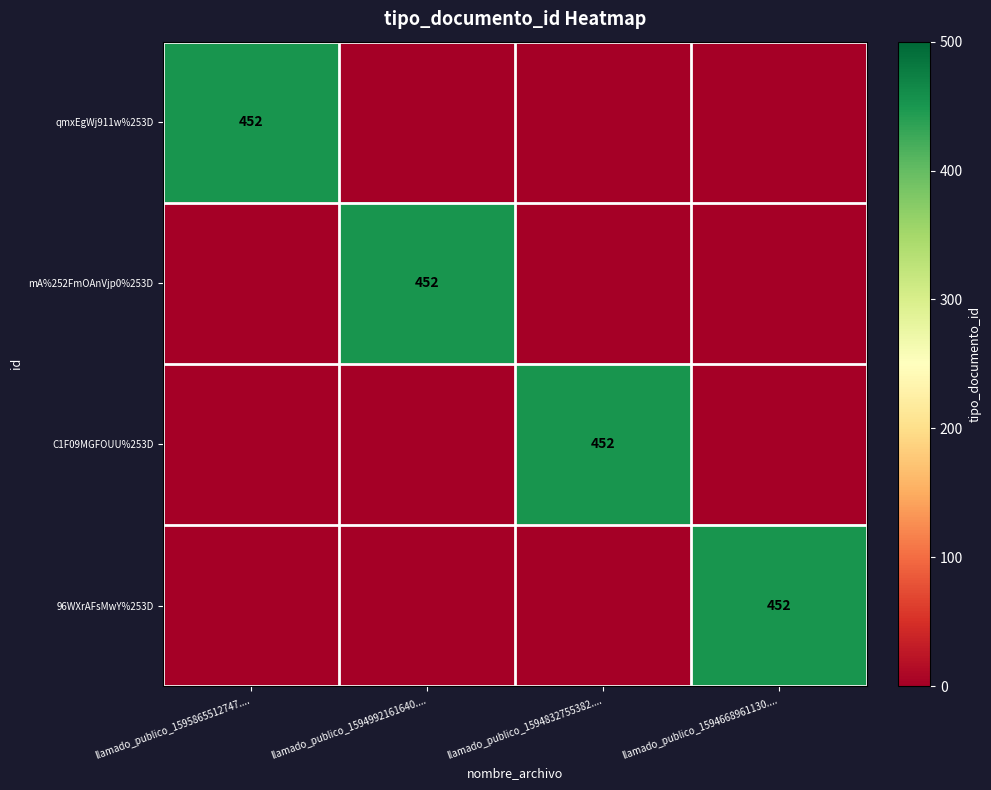

Is it true that C1F09MGFOUU%253D equals 161 at llamado_publico_1594832755382....?

False